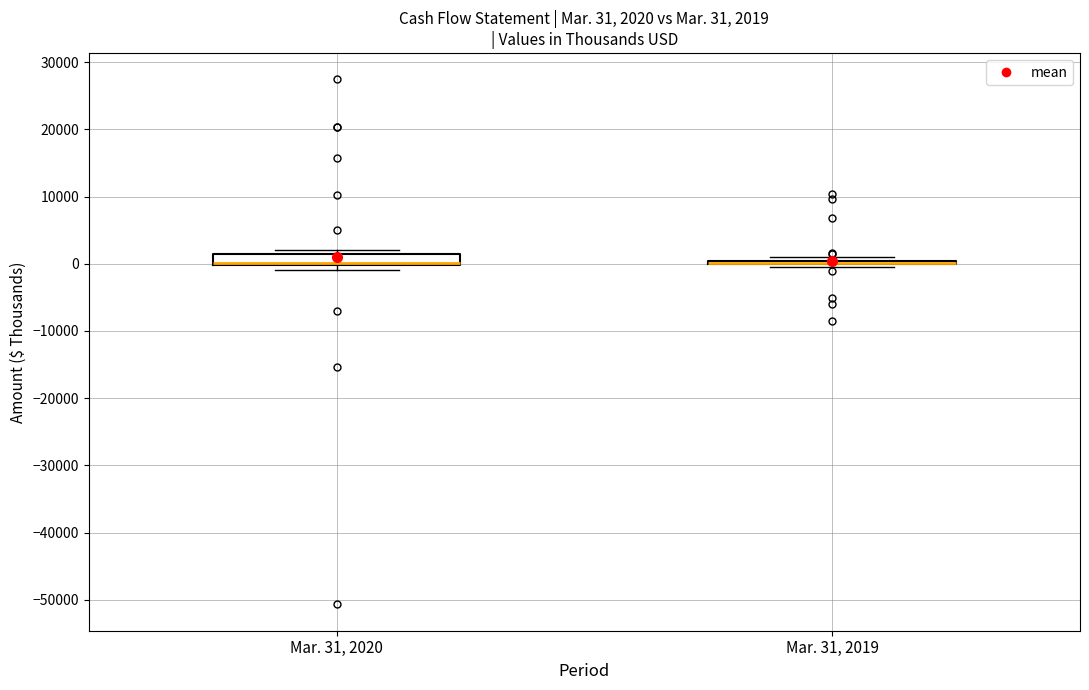

Comparing the boxes themselves (not the whiskers), which one is the tallest?

Mar. 31, 2020